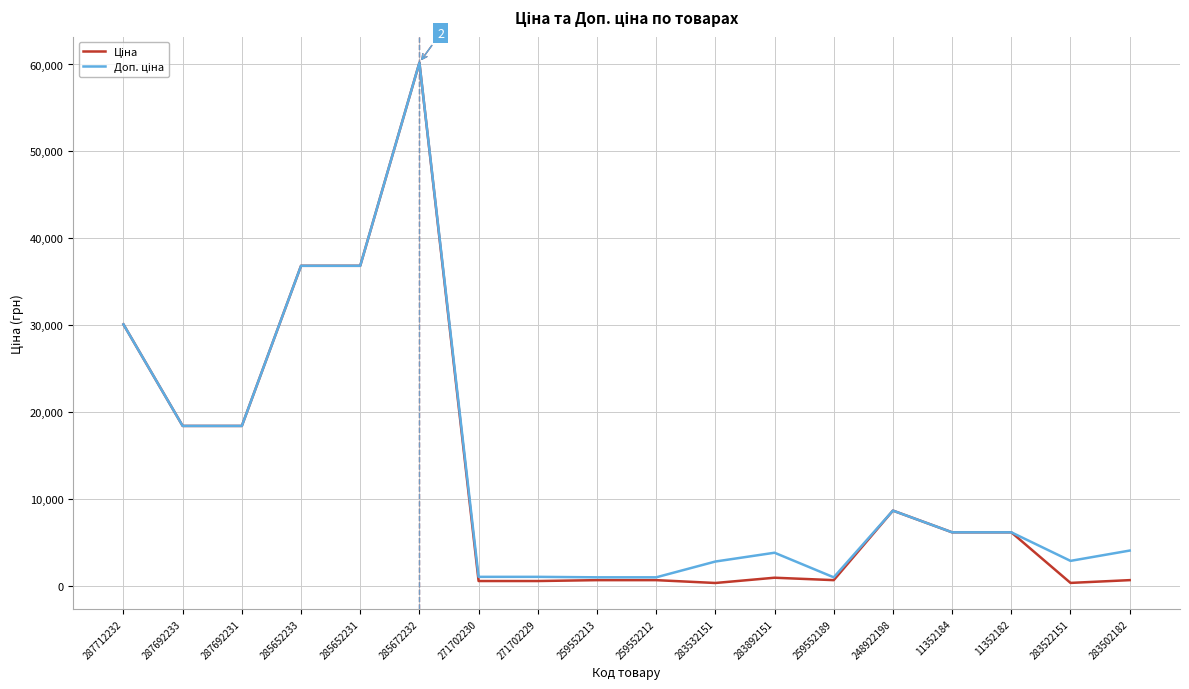

Is this an area chart (filled region under the line)?

No